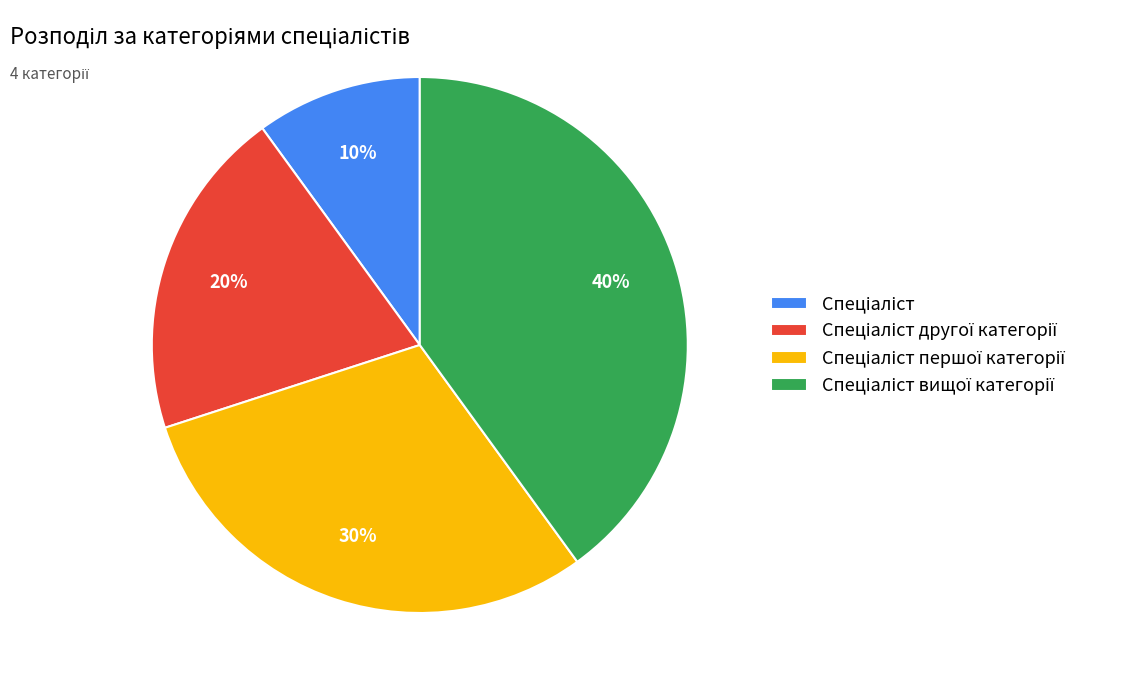

To the nearest percent, what is the average slice percentage?

25%